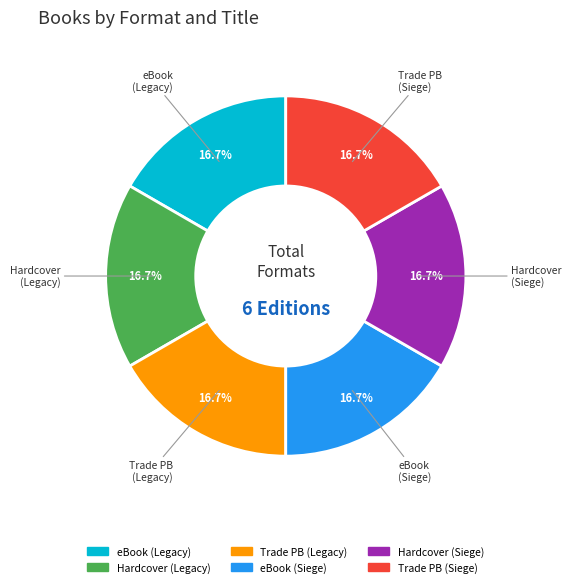

What is the ratio of the value at eBook (Siege) to the value at Hardcover (Legacy)?

1.0